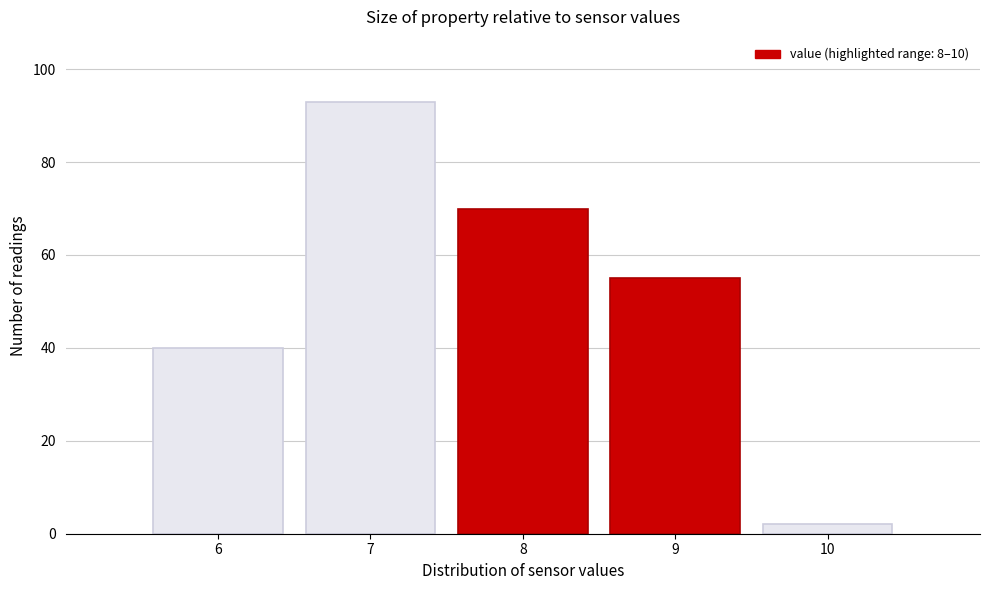

Reading left to right, transcribe this chart: for each bar, give the range it covers on the x-axis and its height. The values are not printed on the chart, so give them approximately, as read against the axis.

5.5 to 6.5: 40
6.5 to 7.5: 94
7.5 to 8.5: 70
8.5 to 9.5: 56
9.5 to 10.5: 2